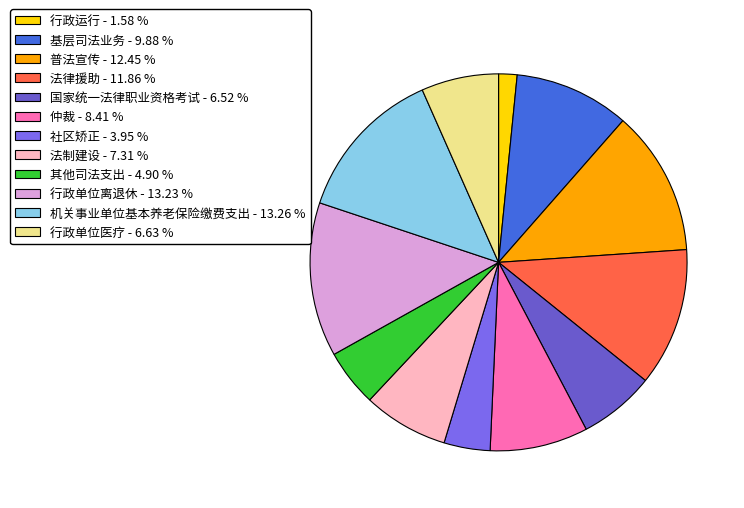

How much of the chart is everything except 机关事业单位基本养老保险缴费支出?

86.7%